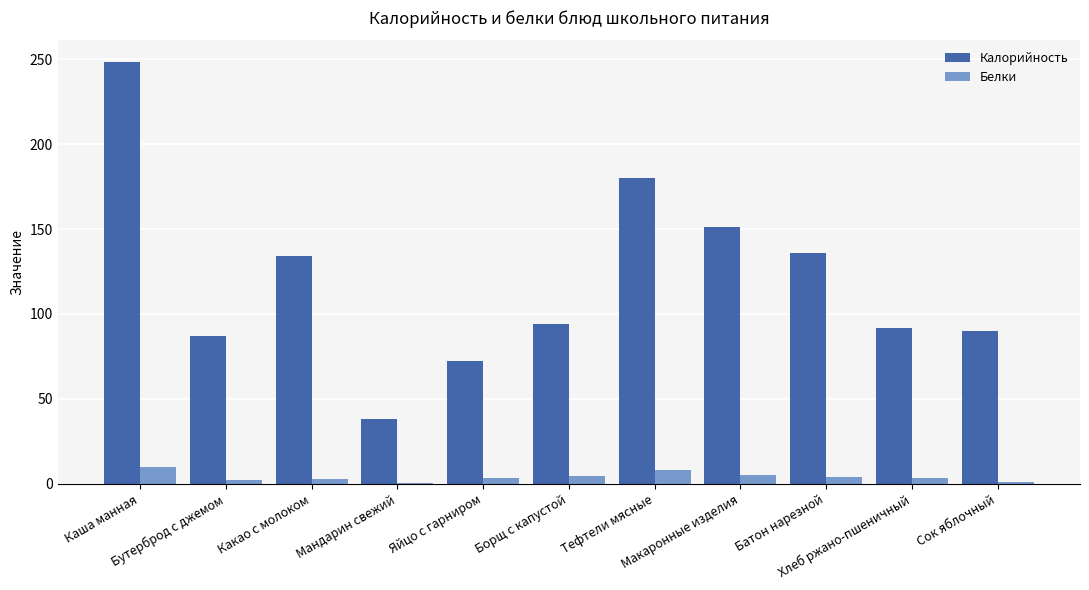

What is the label of the 9th bar from the left?

Батон нарезной